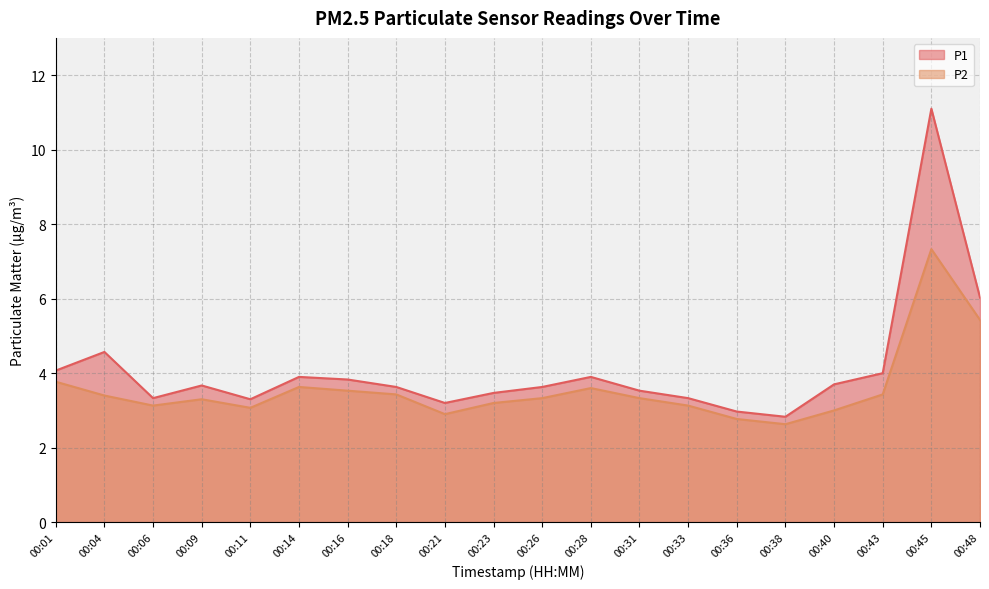

Which has a higher value, 00:09 or 00:11?

00:09